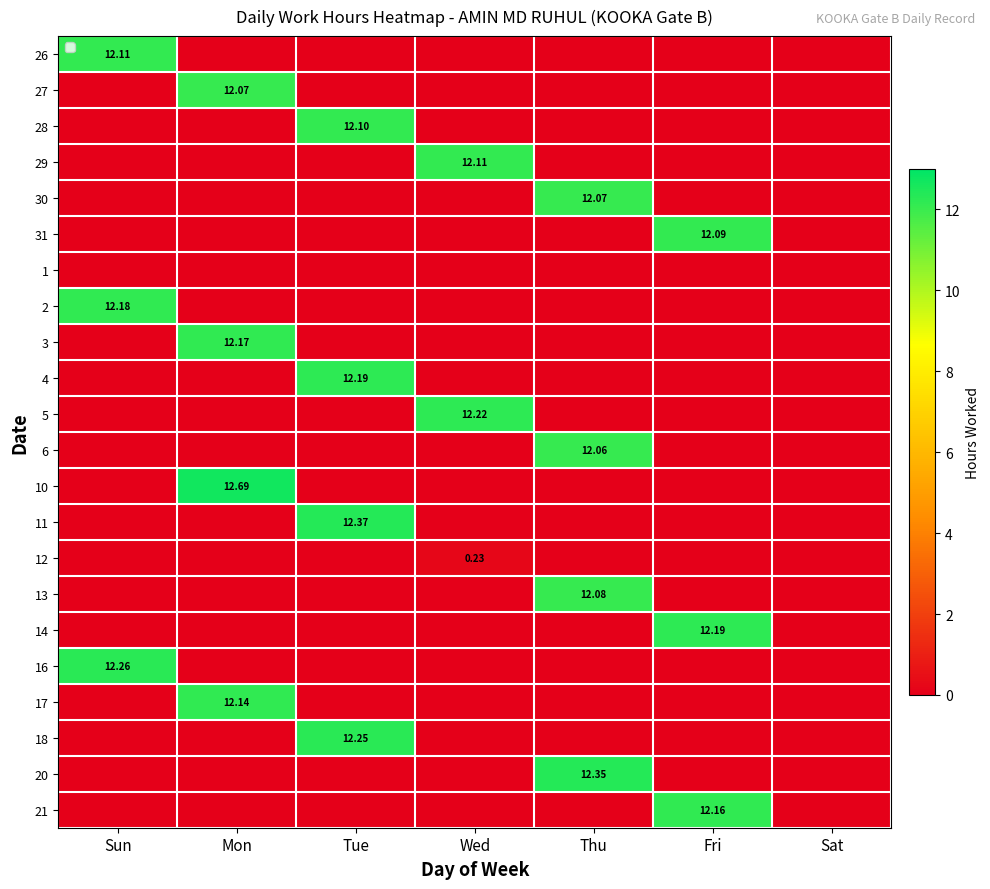

Is the value of 30 at Tue greater than the value of 4 at Sun?

No